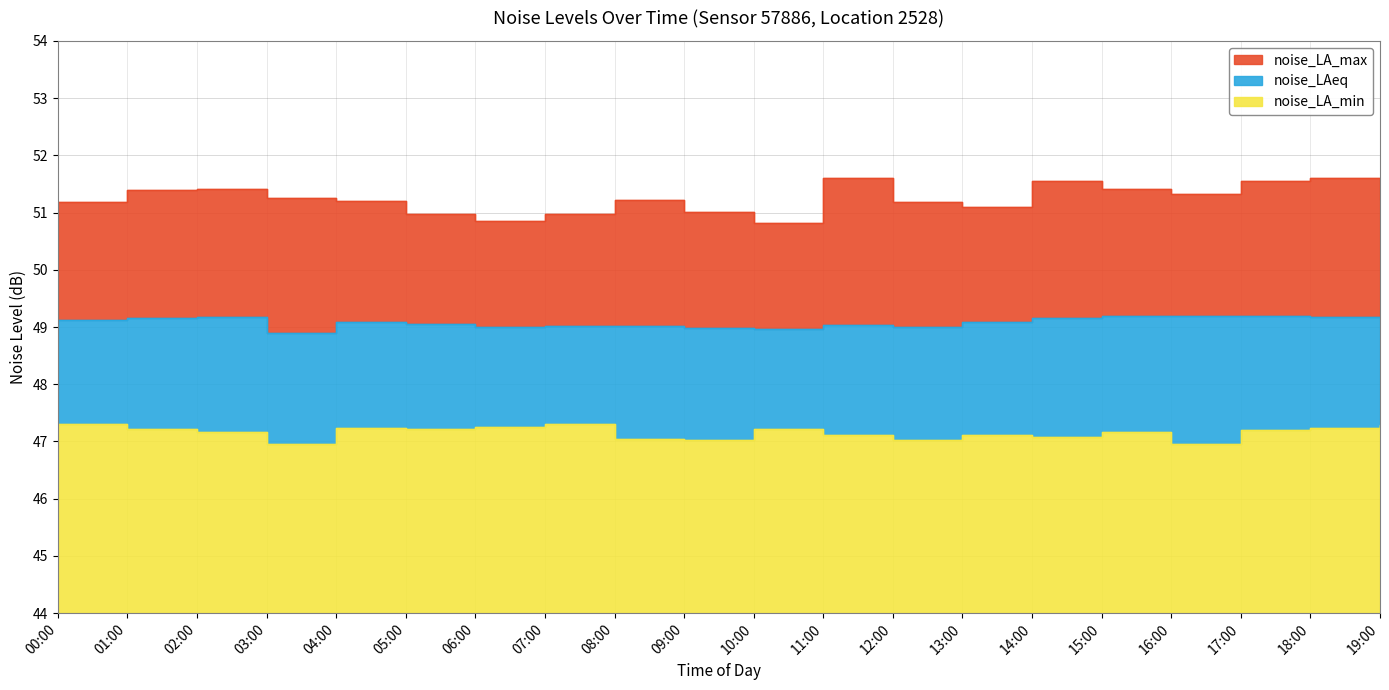

How many lines are shown in the chart?

3